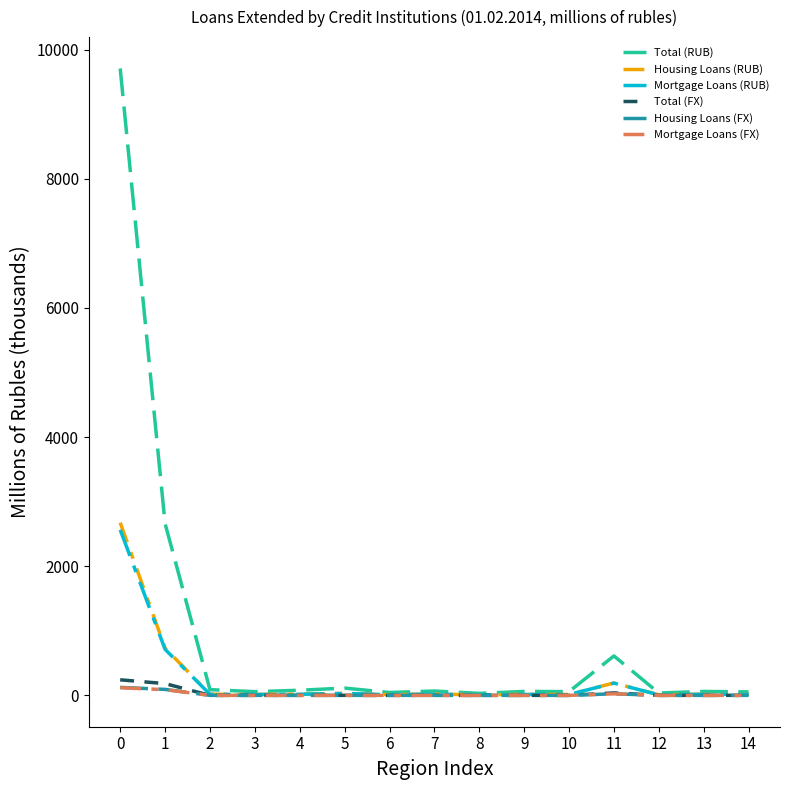

Is this an area chart (filled region under the line)?

No